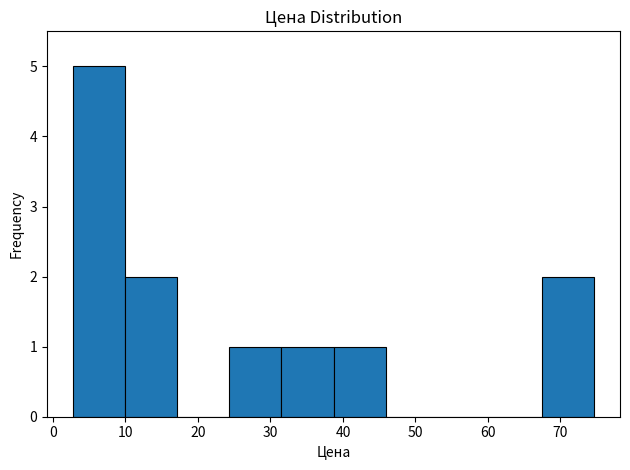

Which range on the x-axis has the tallest bar?

3 to 10